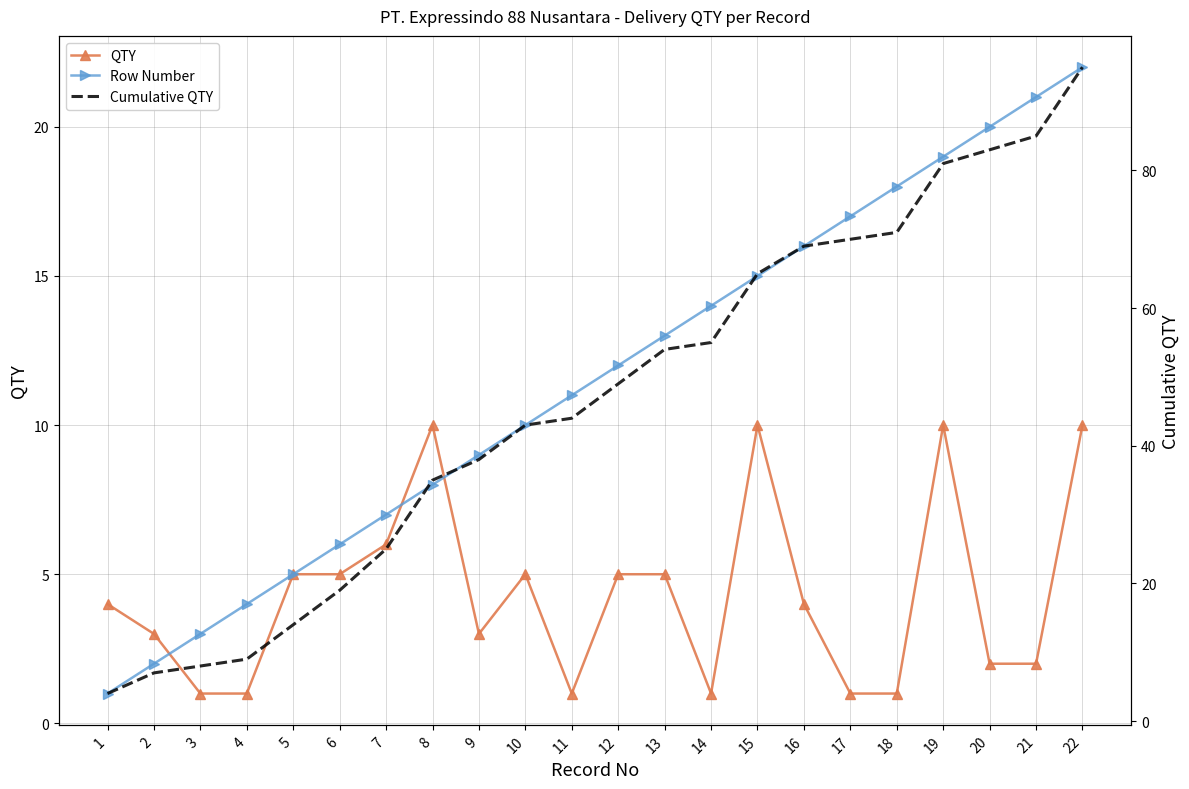

At how many categories does at least one series exceed 81?

3